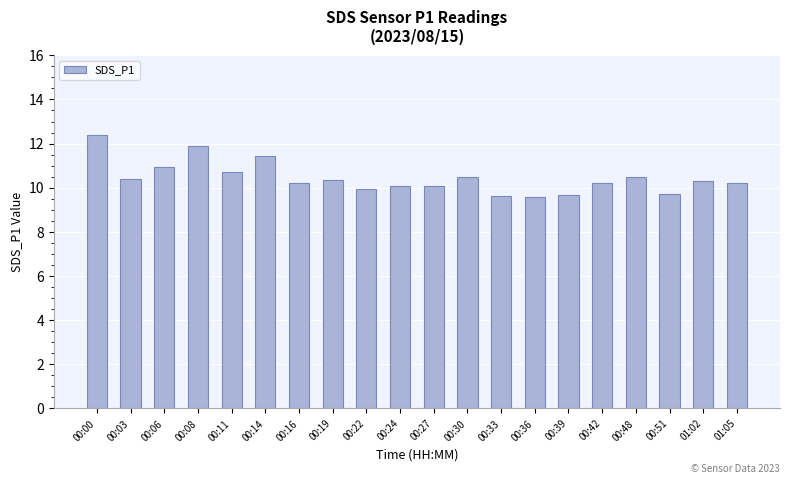

Approximately how many times larger is the value at 00:36 compared to 00:19?

0.9